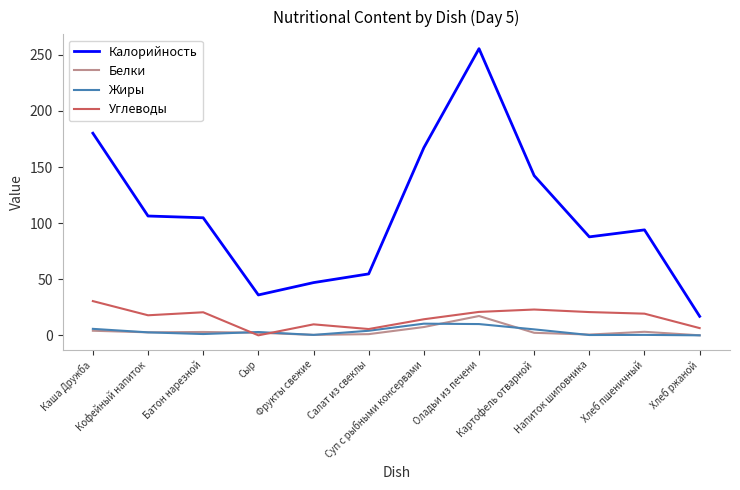

What are all the series names shown in the legend?

Калорийность, Белки, Жиры, Углеводы